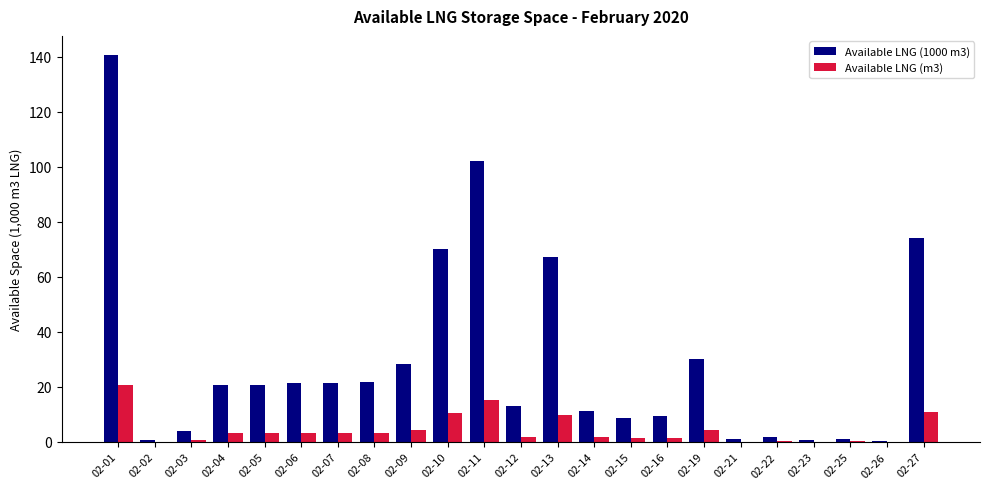

True or false: Available LNG (1000 m3) has a value of 31.4 at 02-06.

False